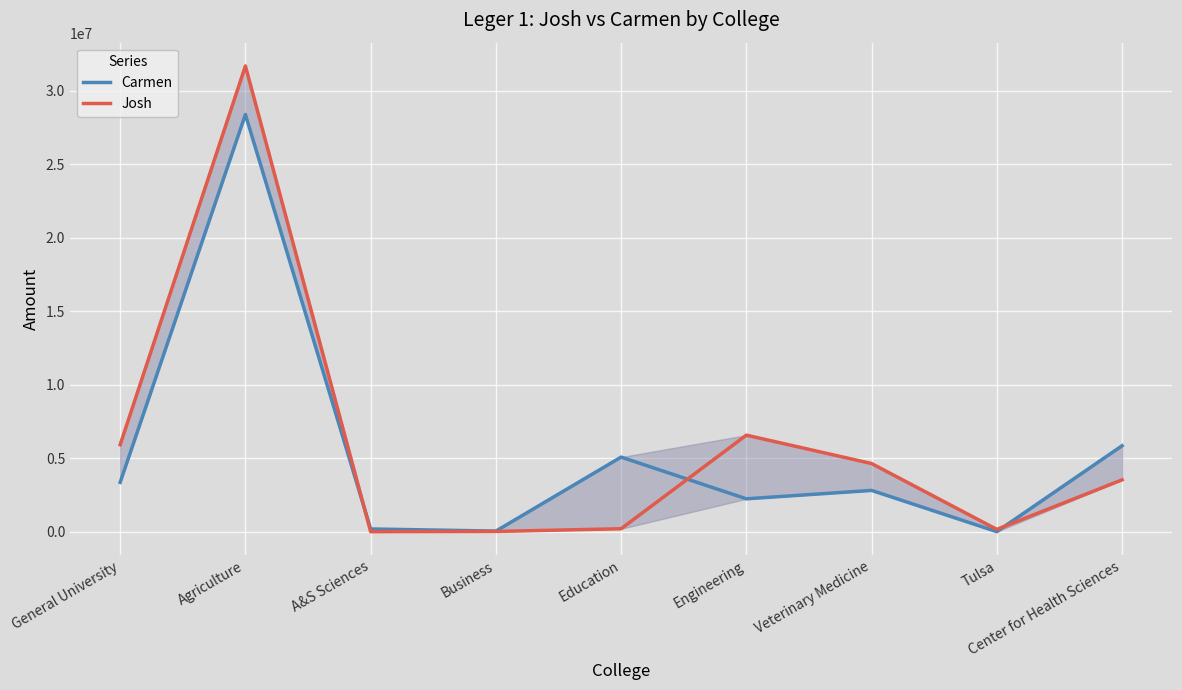

What is the difference between the second highest and minimum values in the Carmen series?

5849561.0